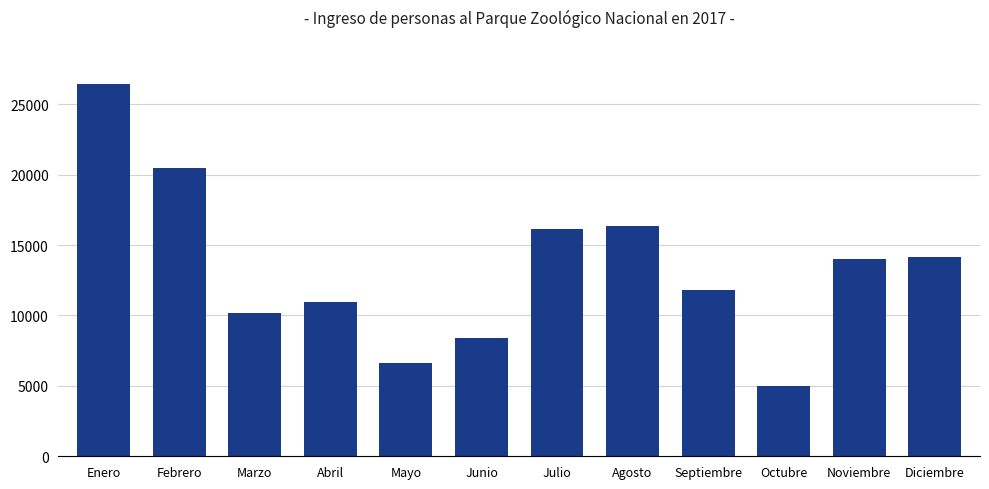

What is the label of the 8th bar from the right?

Mayo